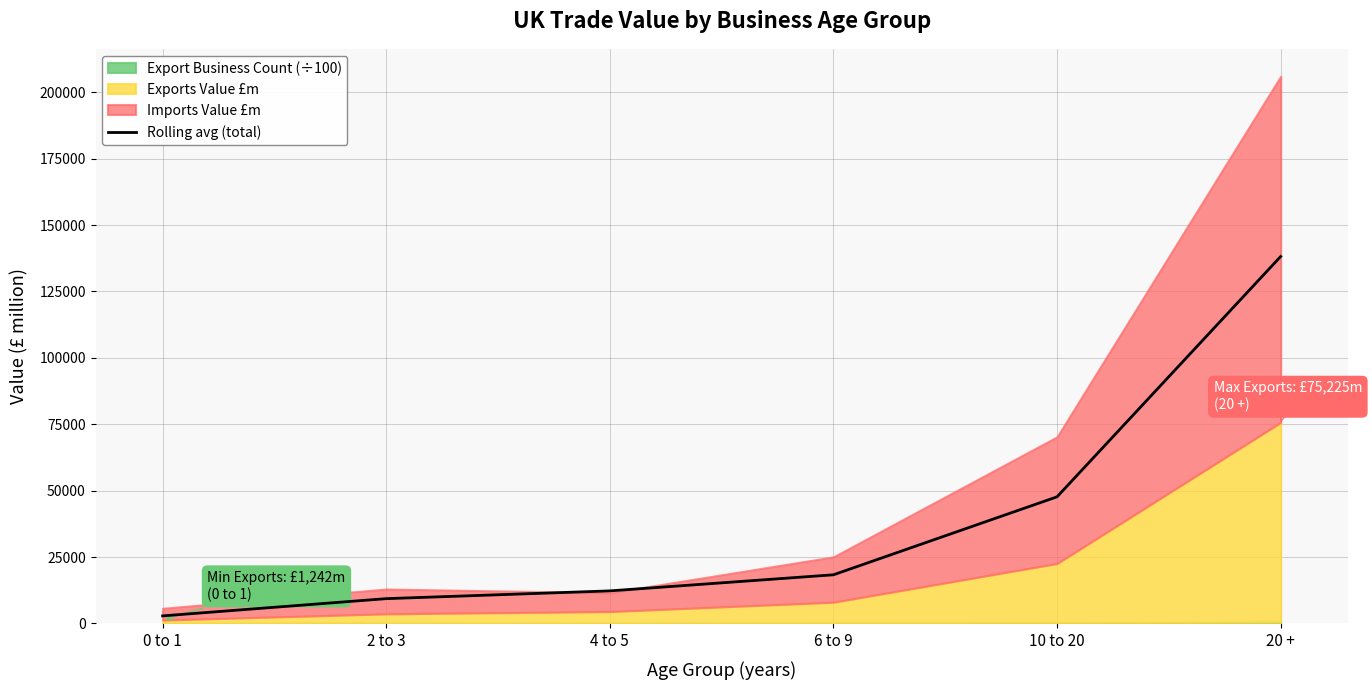

Reading left to right, list all the values displayed in this chart.

0 to 1=2858.1	2 to 3=9347.3	4 to 5=12272.7	6 to 9=18331.0	10 to 20=47693.7	20 +=138174.9